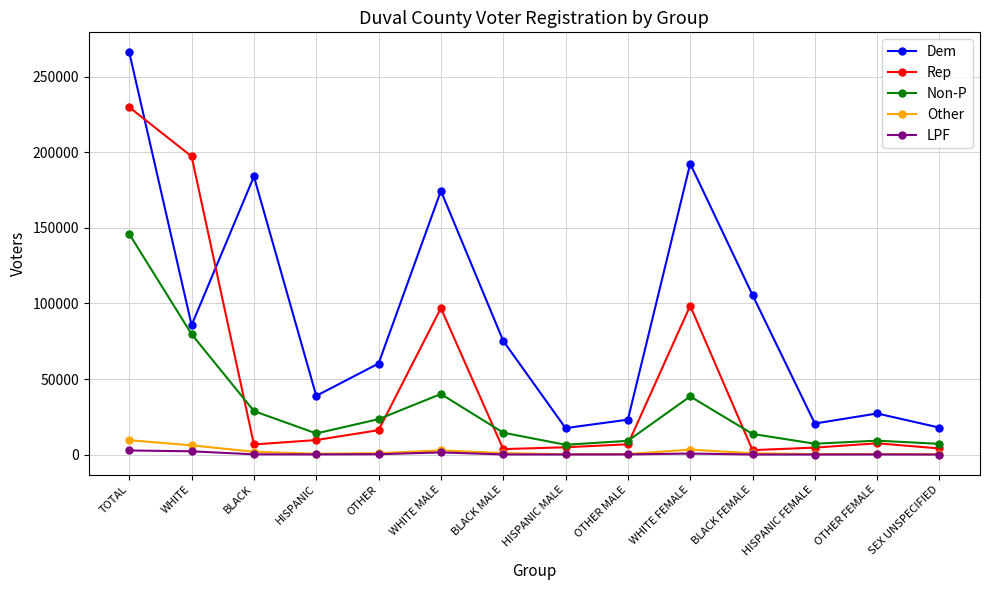

Does the chart display data point markers on the line(s)?

Yes